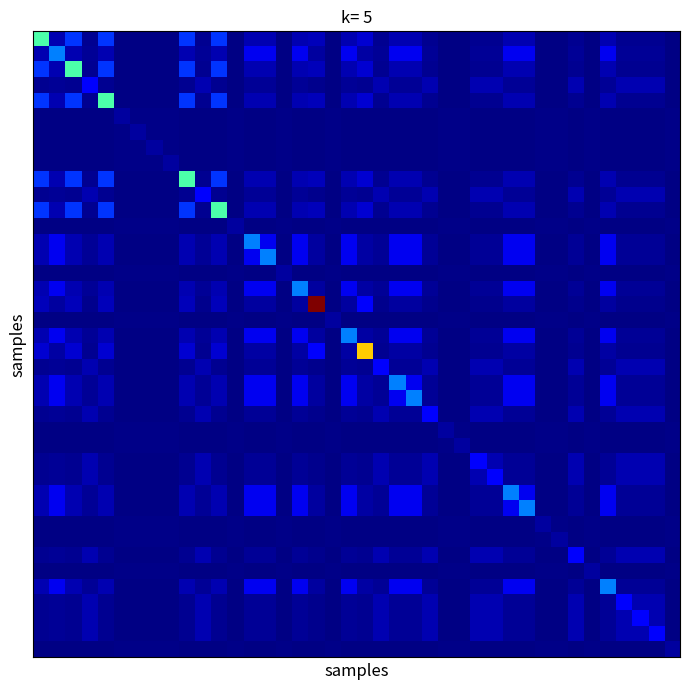

Count the number of categories in the chart.

40